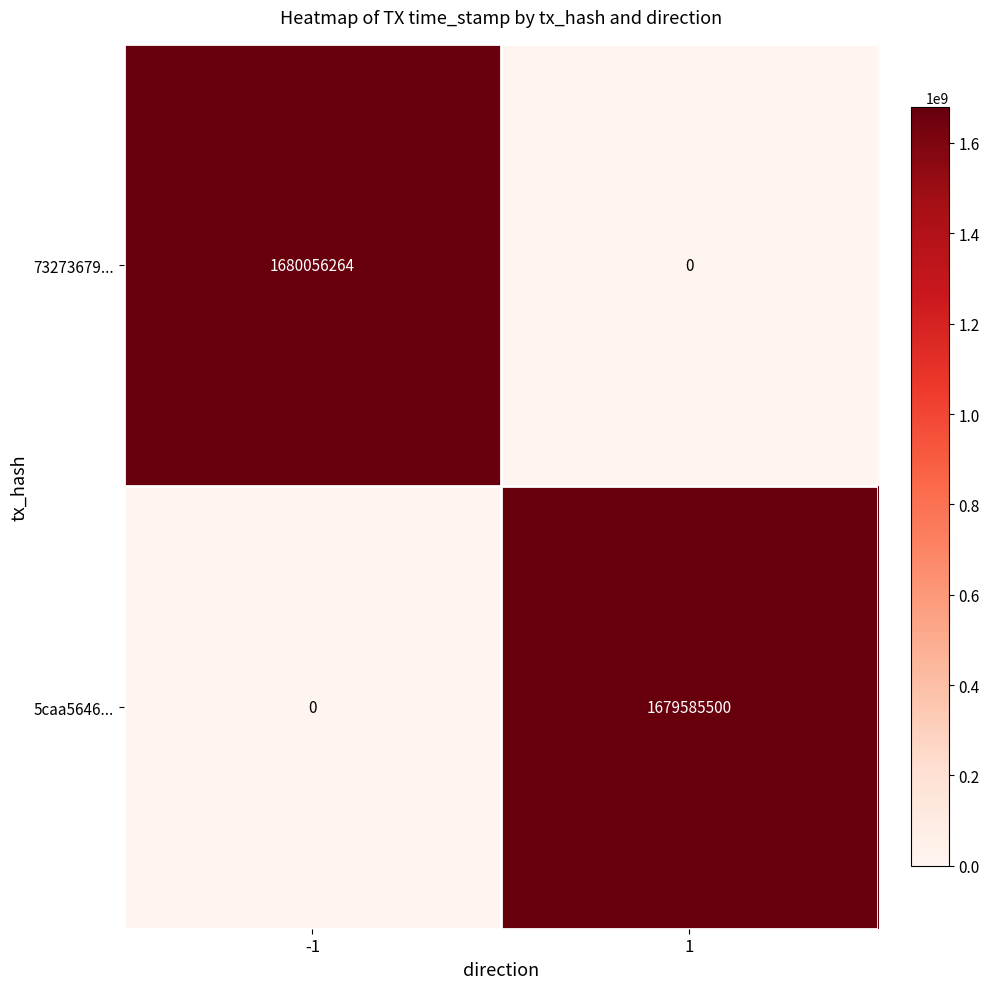

How many categories are shown in the chart?

2